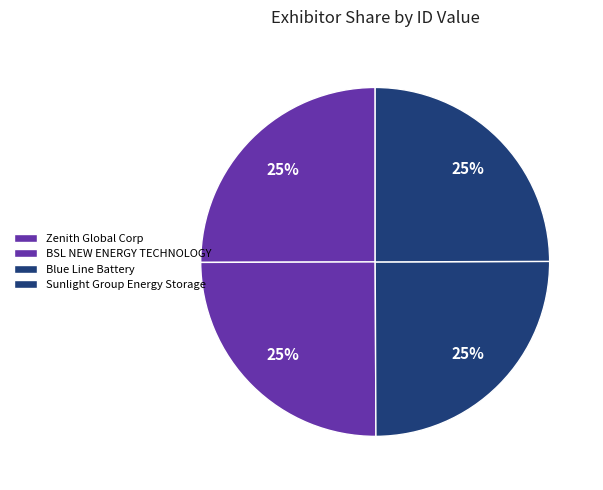

True or false: Blue Line Battery accounts for 1% of the total.

False